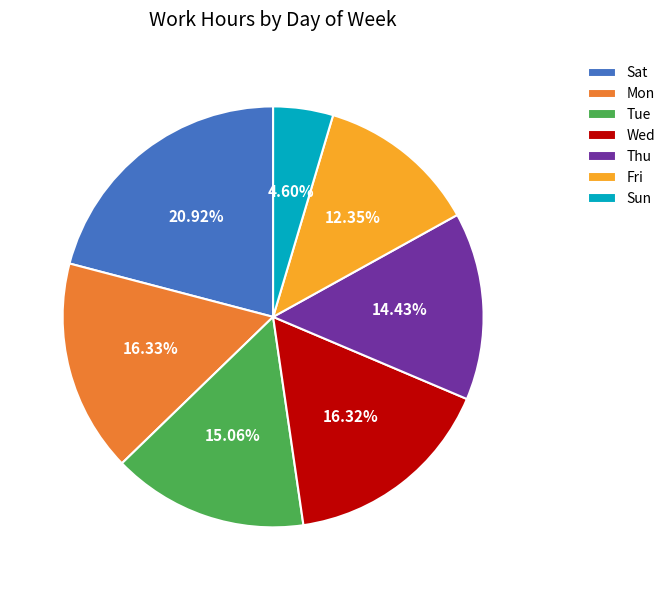

Between Sat and Fri, which is larger?

Sat